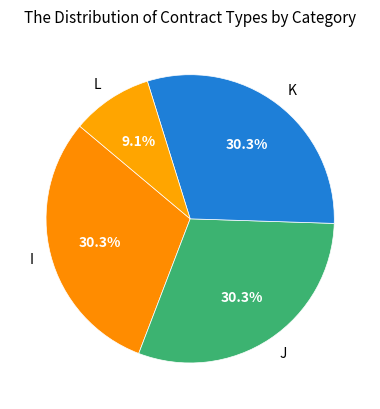

What percentage do J and L together represent?

39.4%